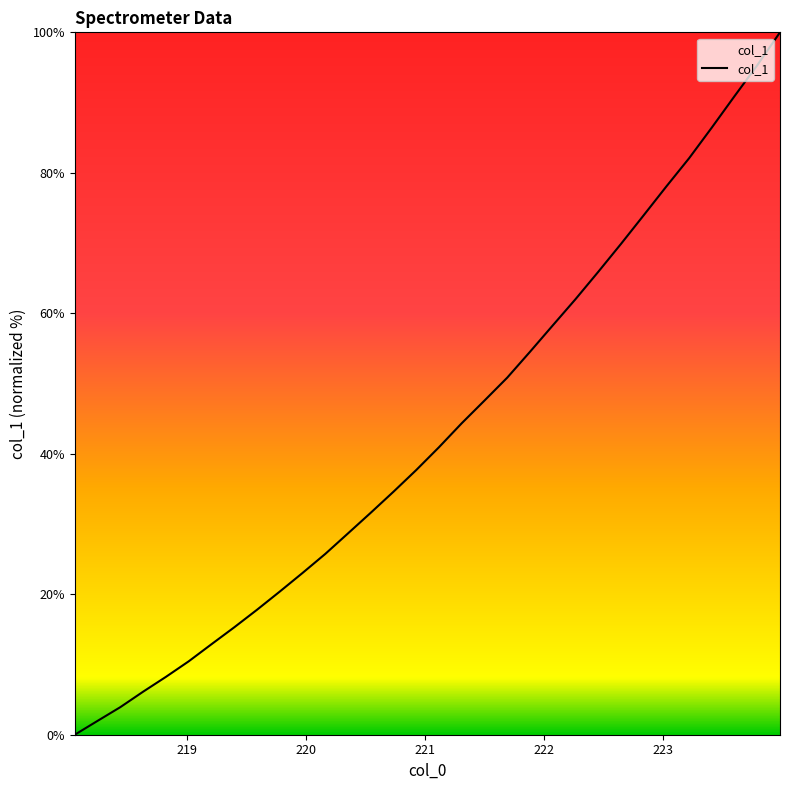

What is the maximum value shown in the chart?

100.0